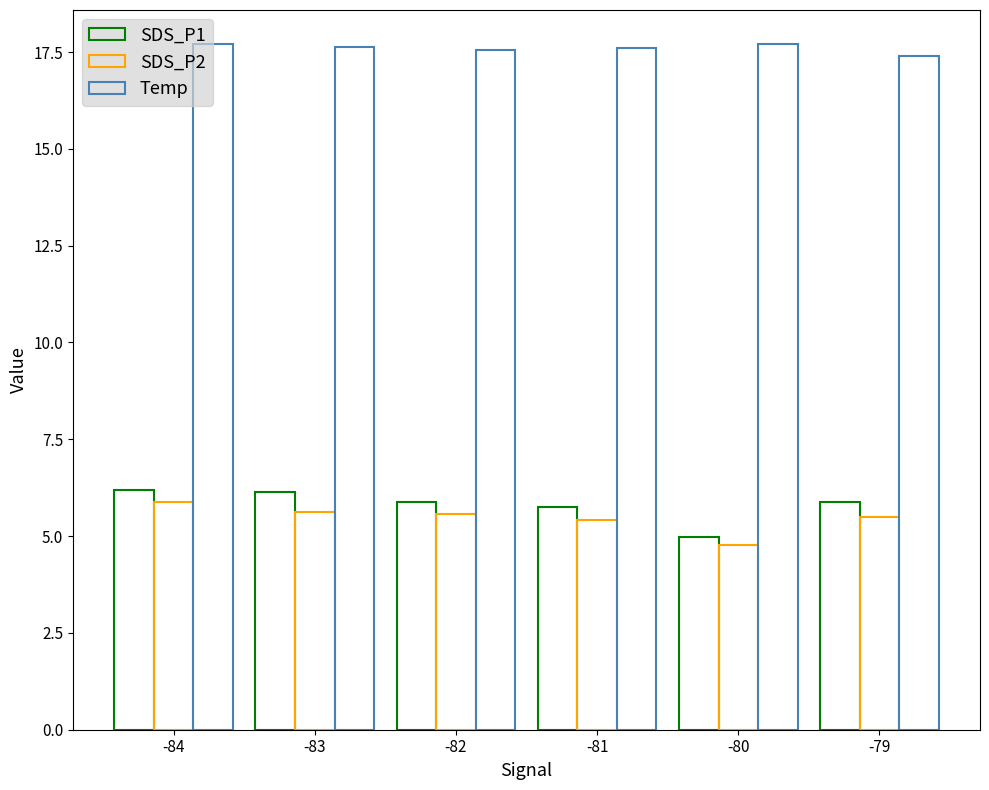

How many bars are there in each group?

3